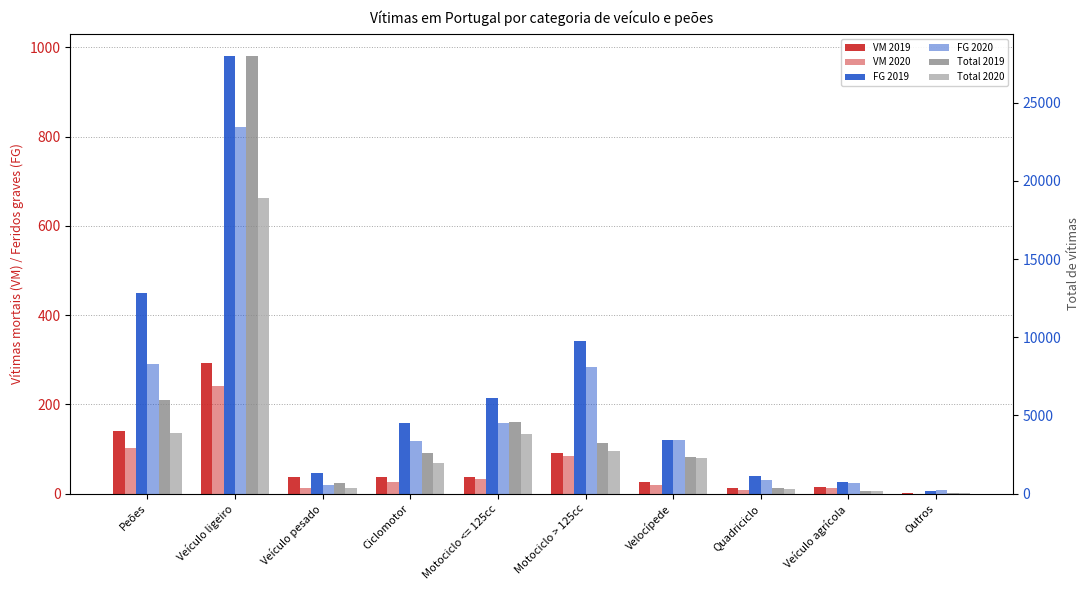

Which series has the largest total across all categories?

Total 2019